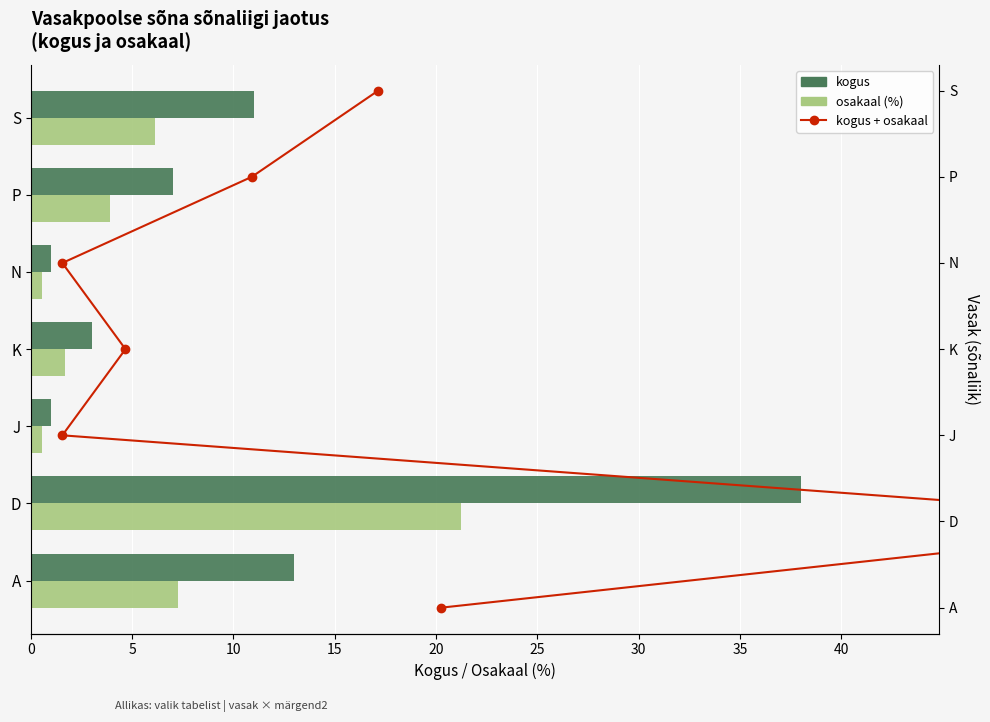

How many groups of bars are there?

7